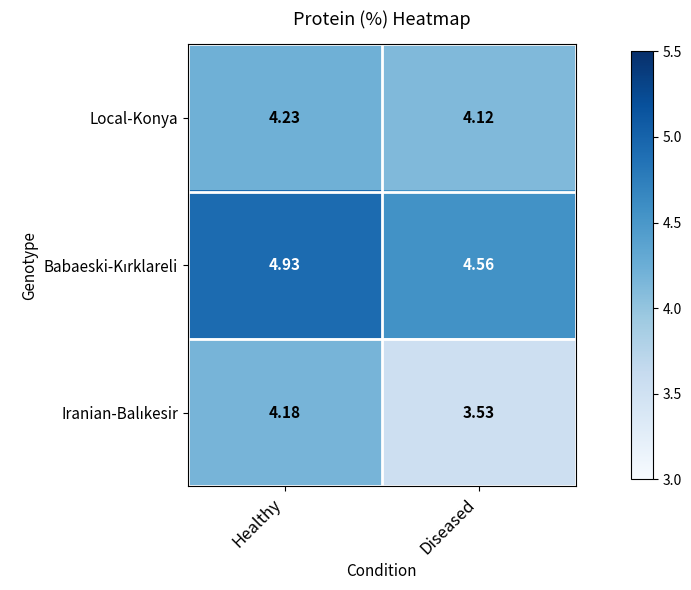

At which label is Local-Konya closest to 4?

Diseased